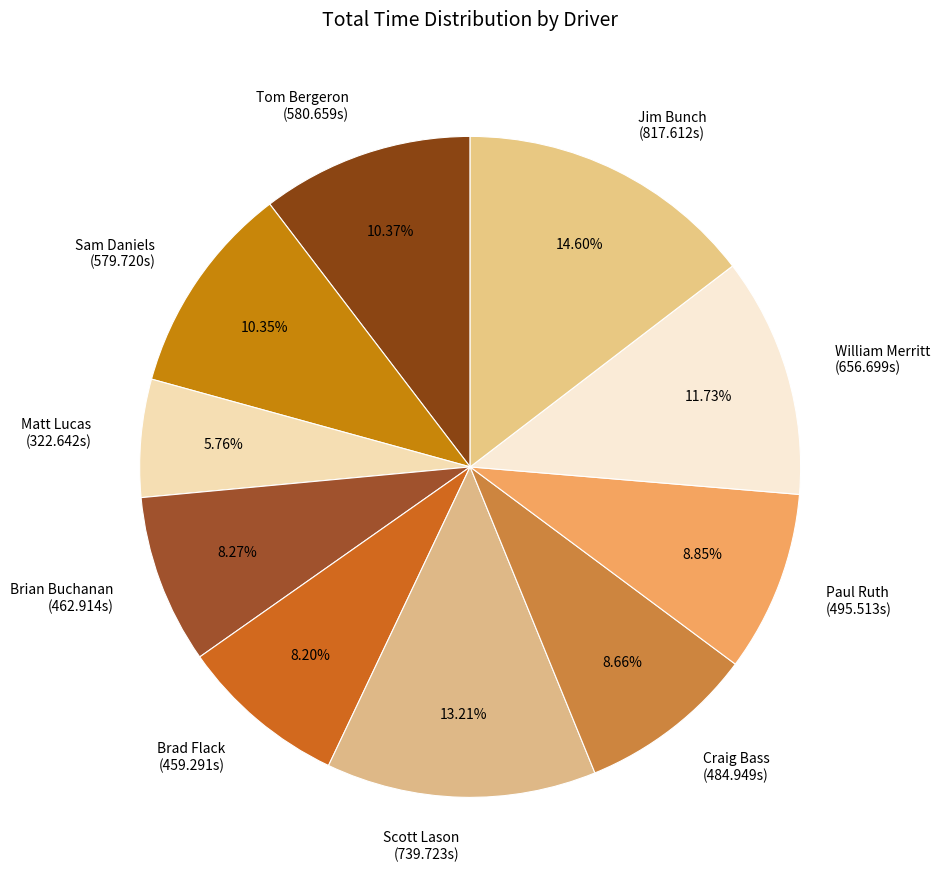

To the nearest percent, what is the average slice percentage?

10%